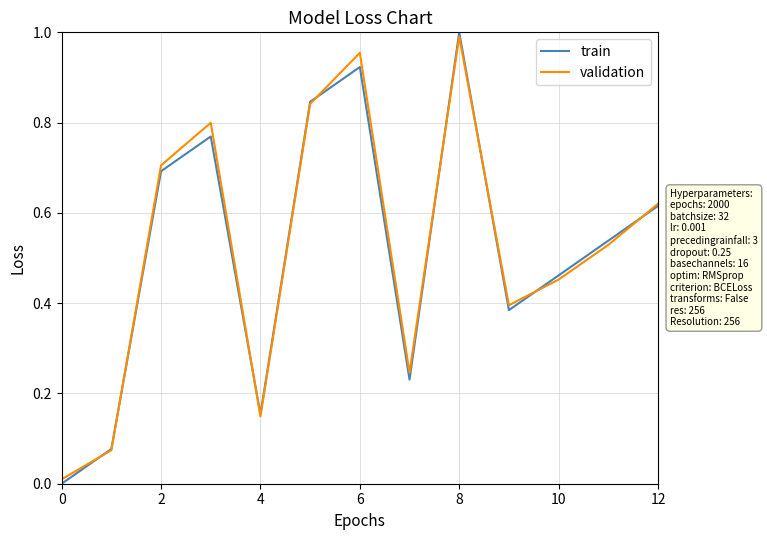

Which series has the widest spread of values?

train